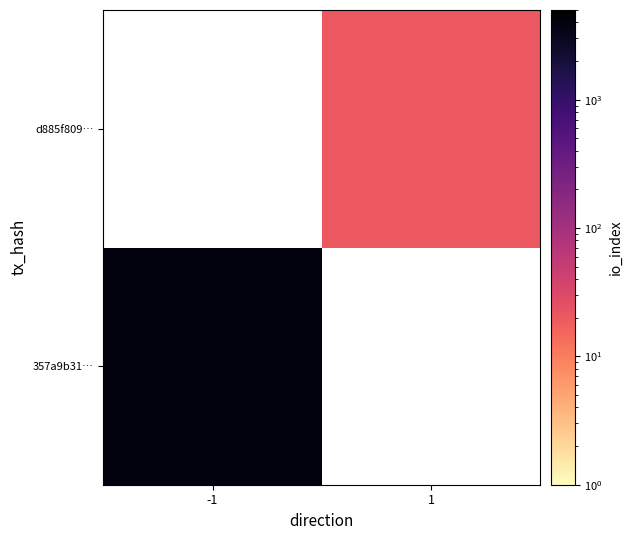

Which has a higher value, 1 or -1?

-1